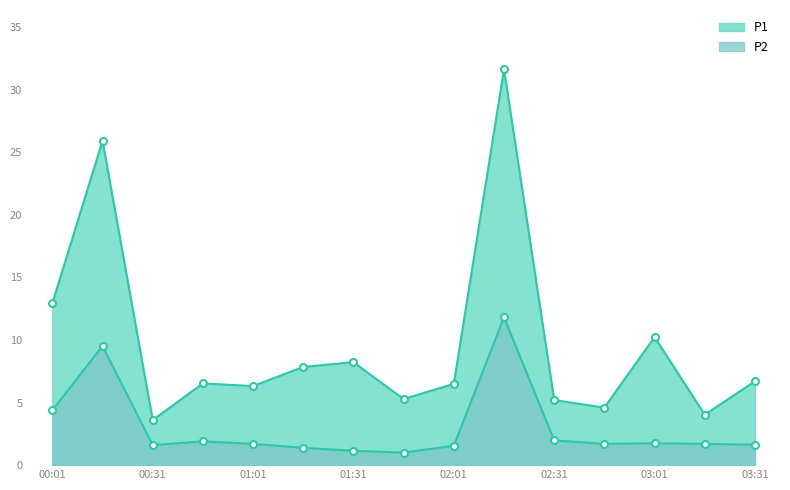

In P2, how many points are higher than both neighbors (excluding endpoints)?

4